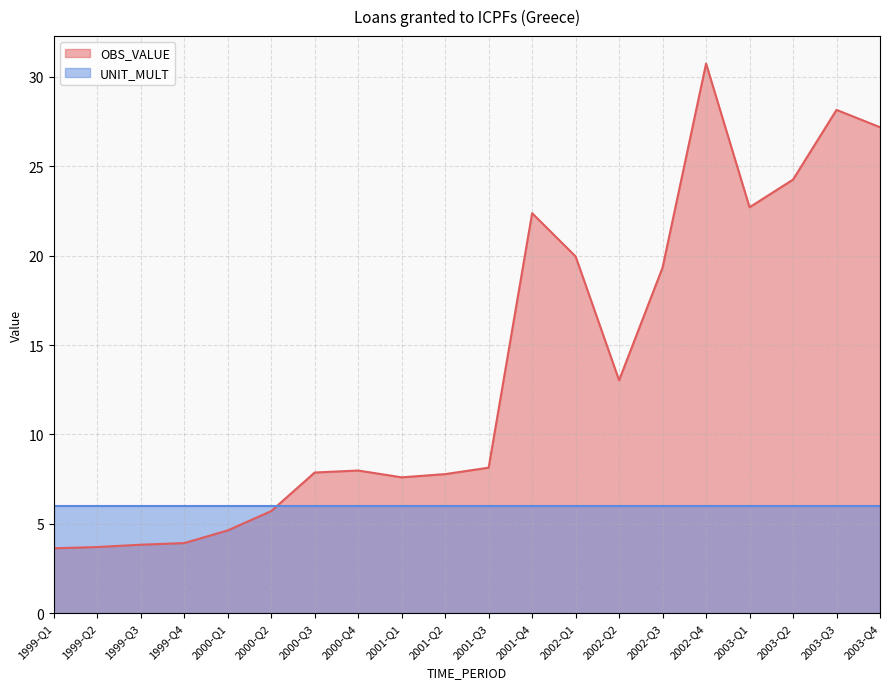

What is the change in value from 1999-Q3 to 2001-Q3?

+4.3